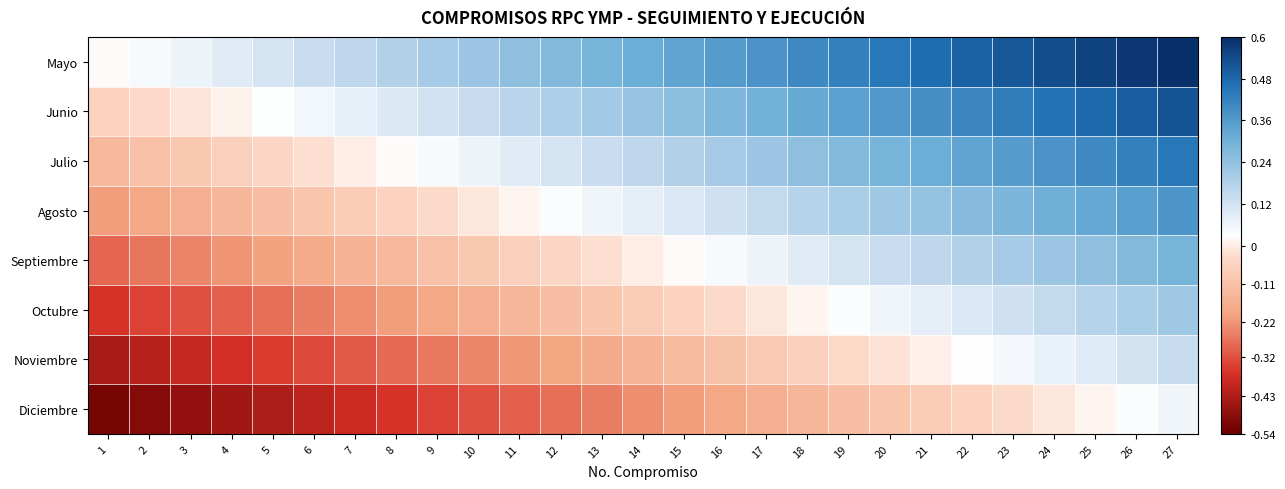

At which category is the sum across all series the highest?

27